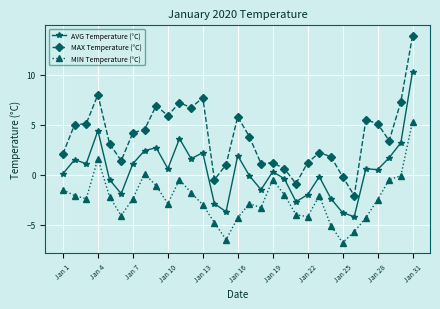

True or false: MIN Temperature (°C) and MAX Temperature (°C) cross at least once.

False